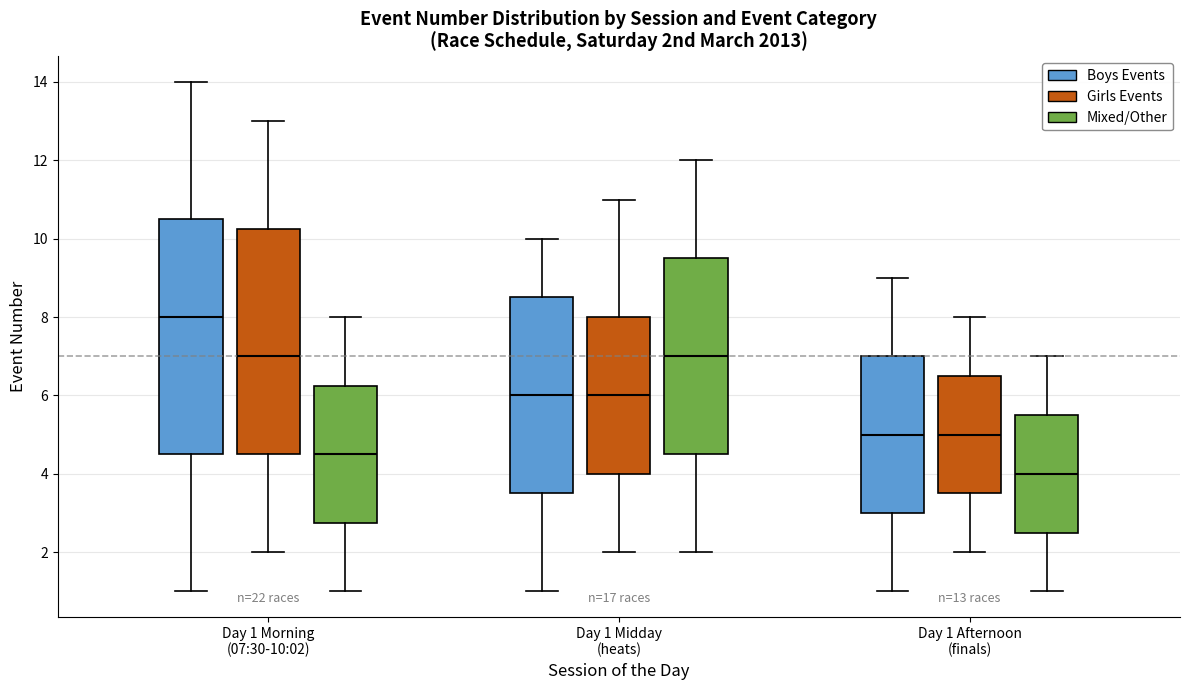

Which box has the highest median line?

Day 1 Morning (07:30-10:02) (Boys Events)